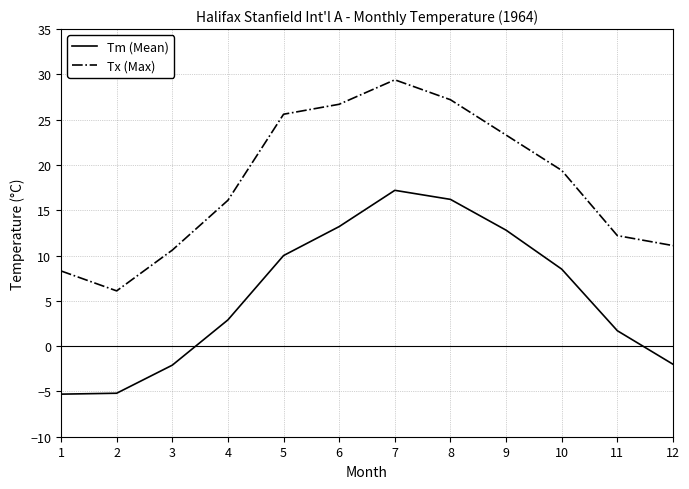

How many positive values does the Tm (Mean) series have?

8